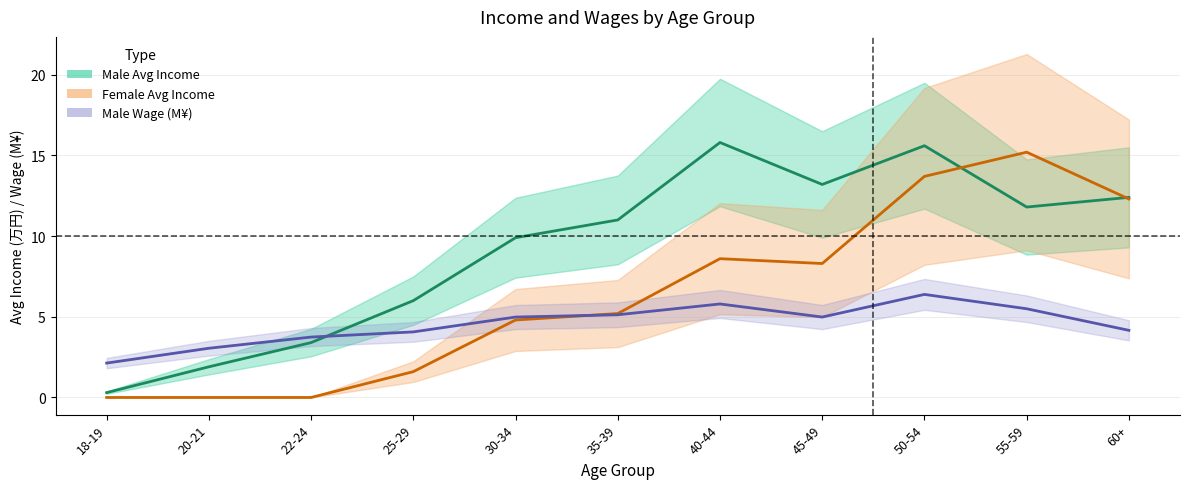

What are all the series names shown in the legend?

Male Avg Income, Female Avg Income, Male Wage (M¥)